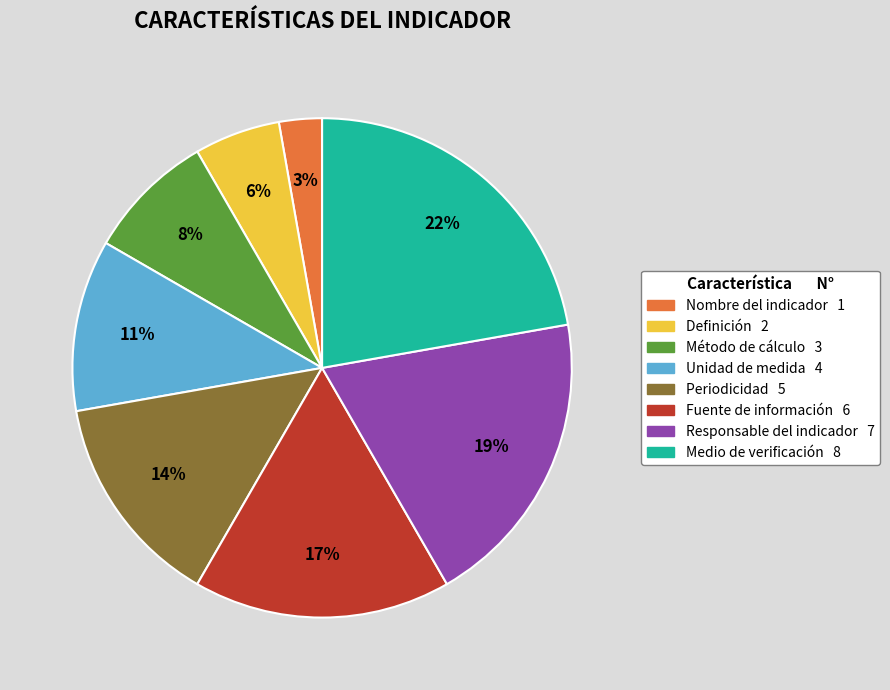

Between Nombre del indicador and Método de cálculo, which is larger?

Método de cálculo